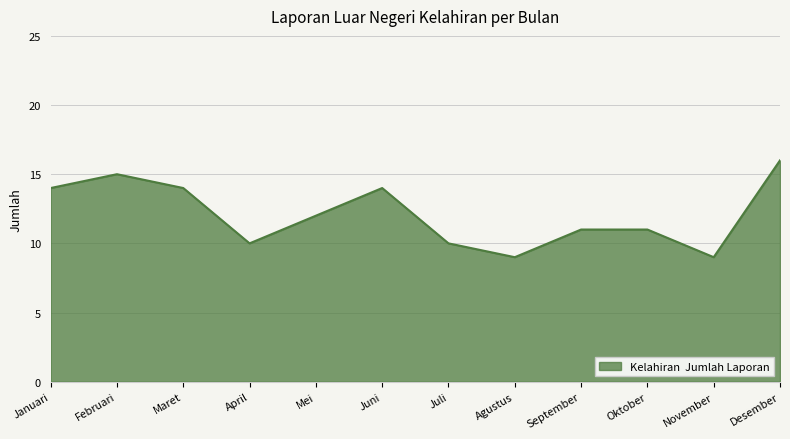

How many values are between 10 and 14?

8